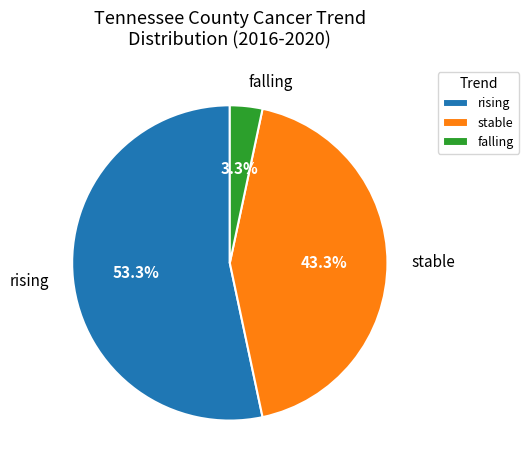

What is the ratio of the value at rising to the value at stable?

1.2